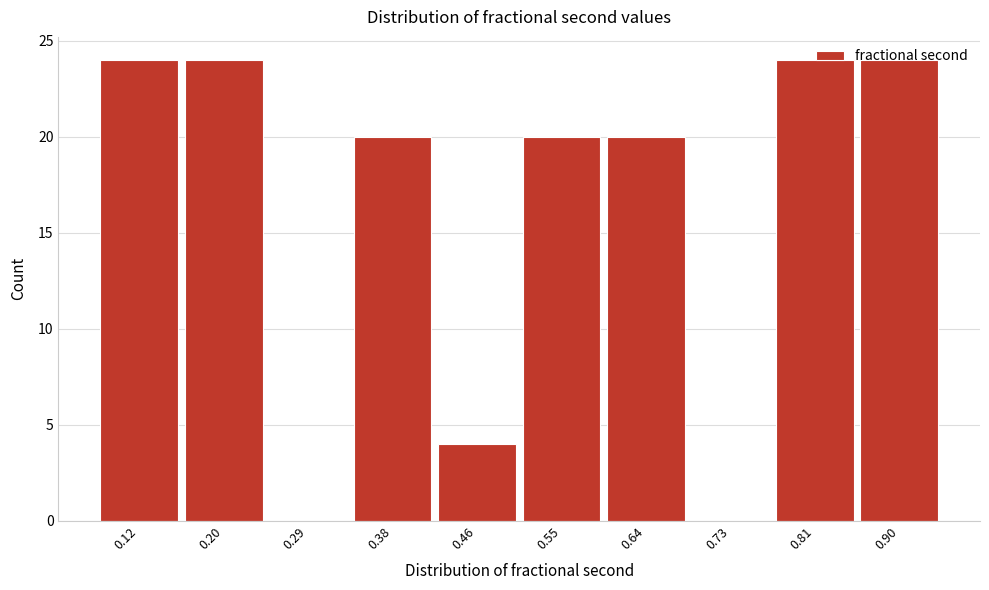

The value at 0.73 is -10. True or false?

False